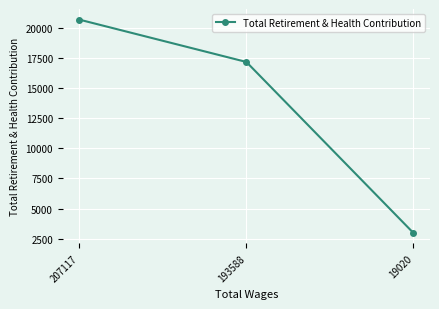

Rank the categories by value from lowest to highest.

19020, 193588, 207117